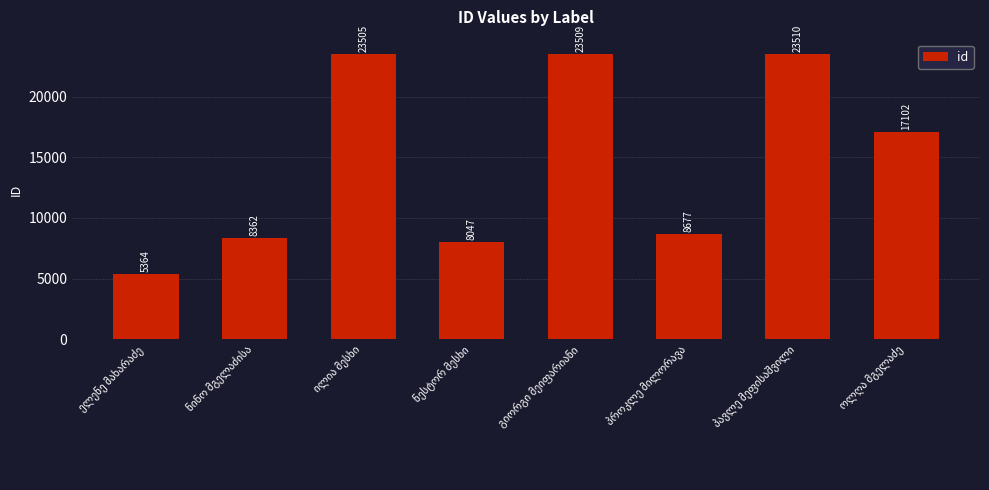

What is the smallest value displayed?

5364